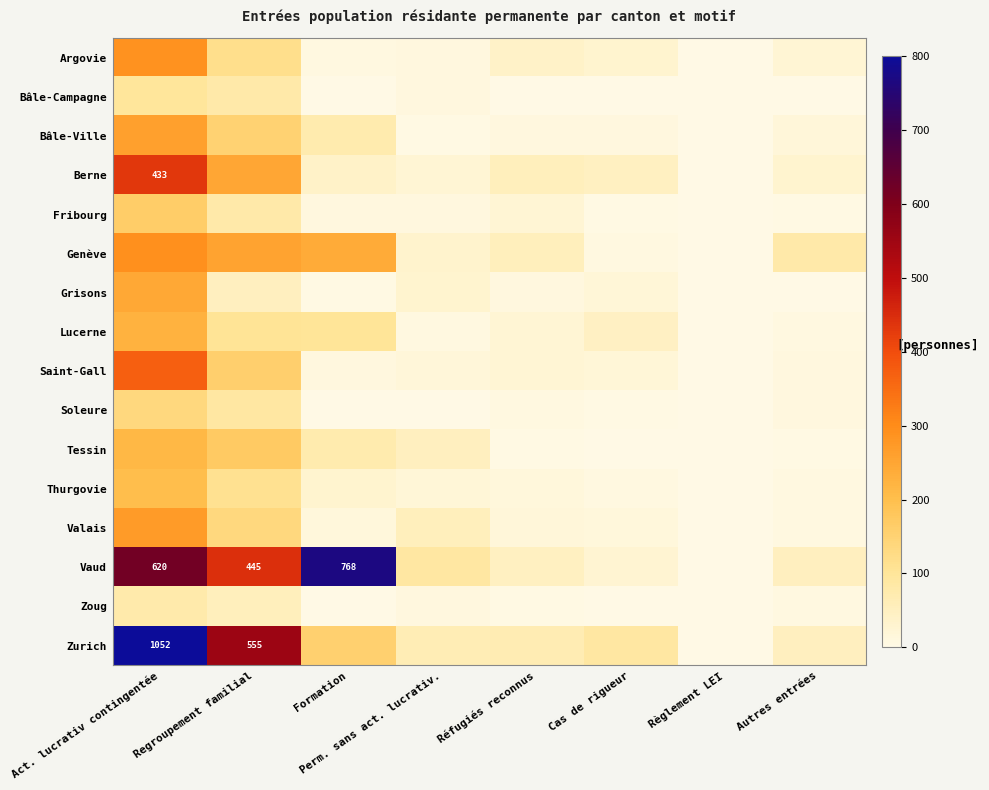

Rank the series at Formation from lowest to highest value.

Zoug, Bâle-Campagne, Soleure, Grisons, Argovie, Fribourg, Saint-Gall, Valais, Thurgovie, Berne, Bâle-Ville, Tessin, Lucerne, Zurich, Genève, Vaud